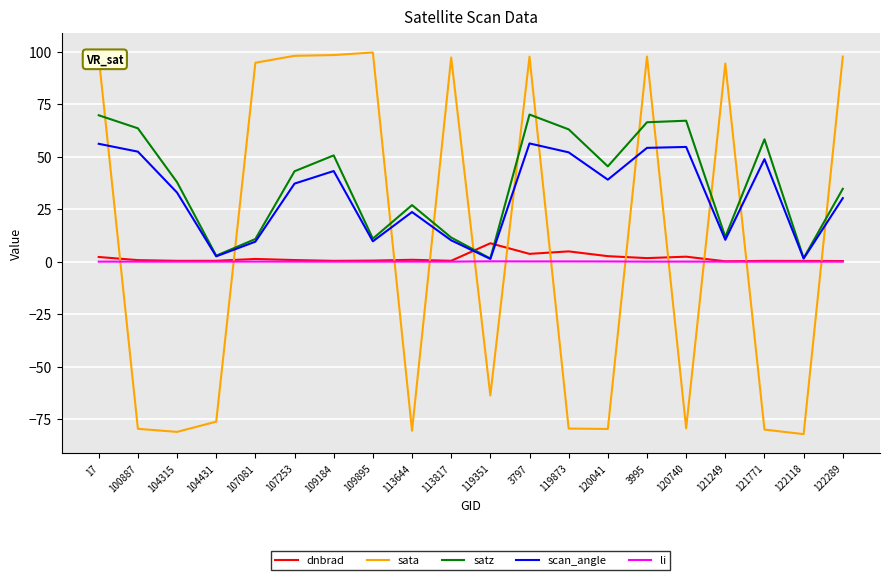

Does the chart display data point markers on the line(s)?

No